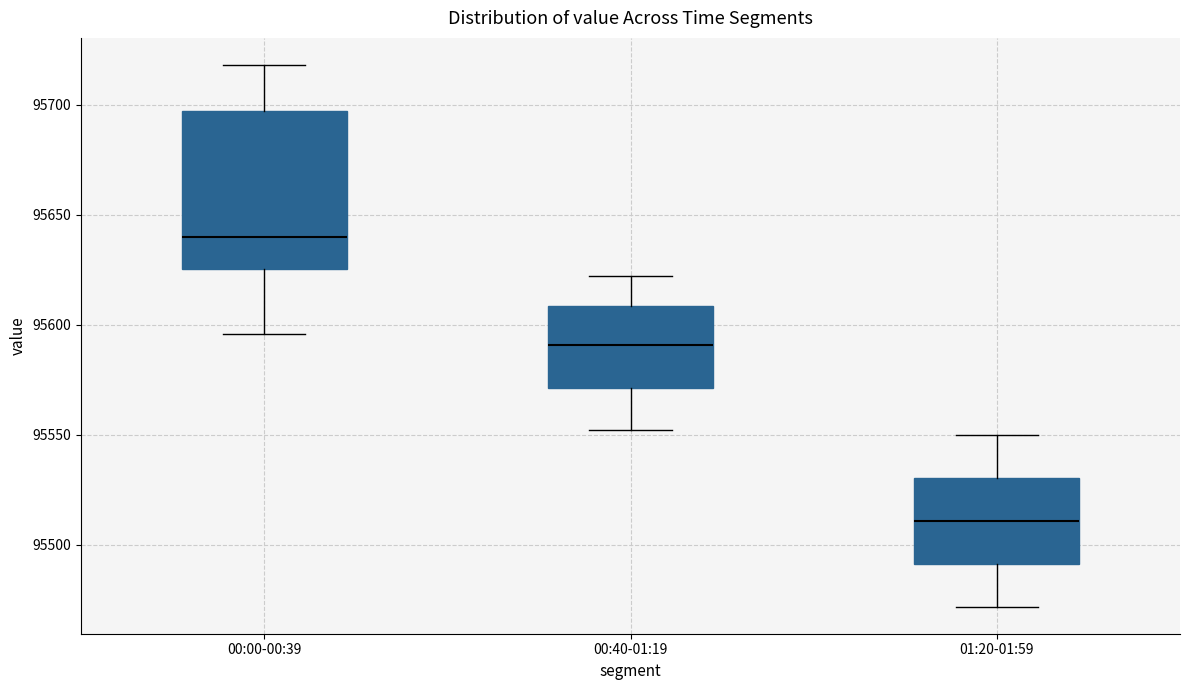

Where does the median line of the box for 00:00-00:39 sit on the y-axis? The values are not printed on the chart, so give them approximately, as read against the axis.

95640